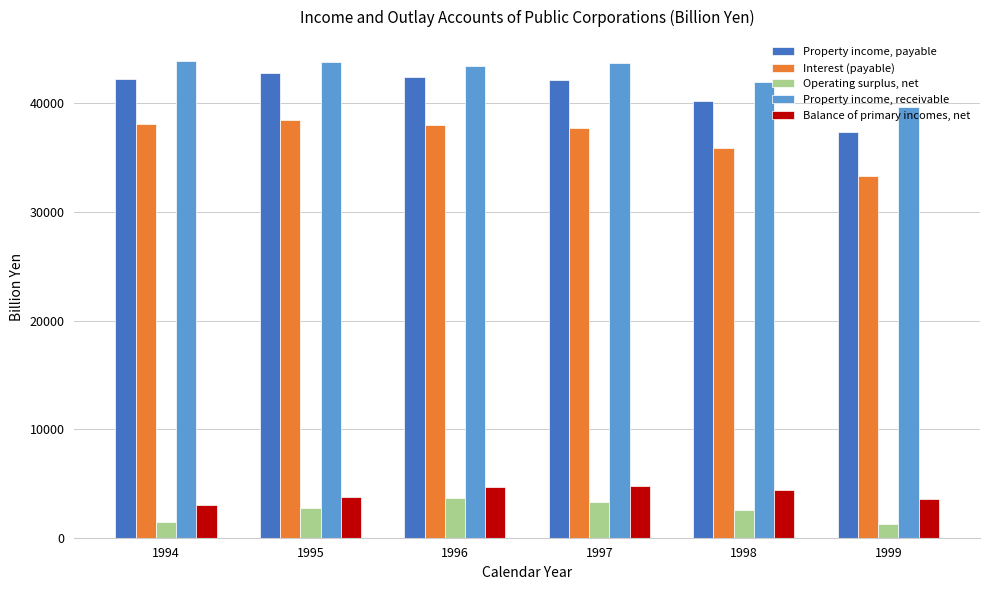

Are the bars horizontal?

No